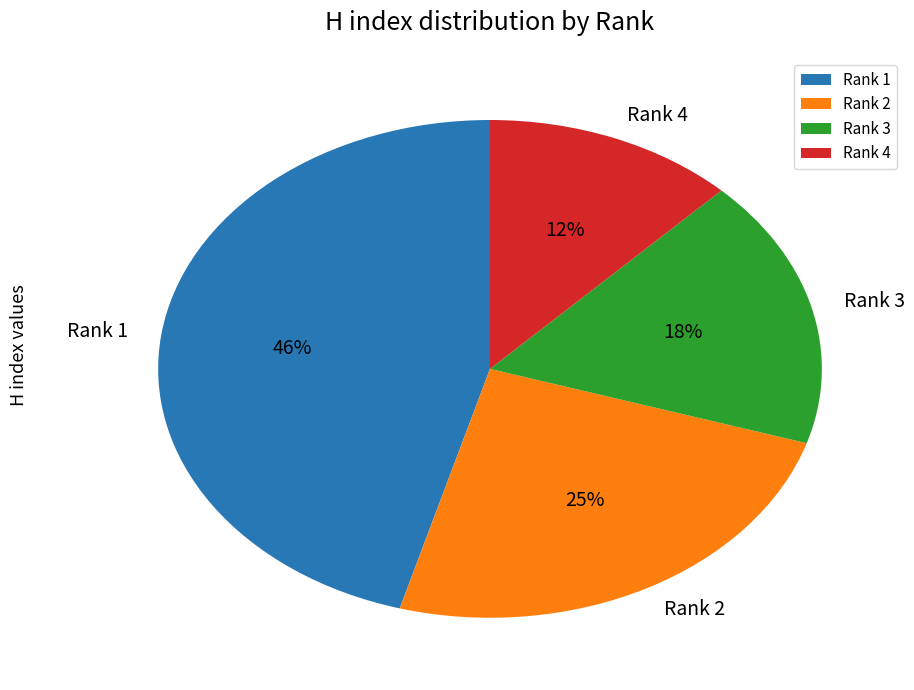

To the nearest percent, what portion does Rank 2 represent?

25%